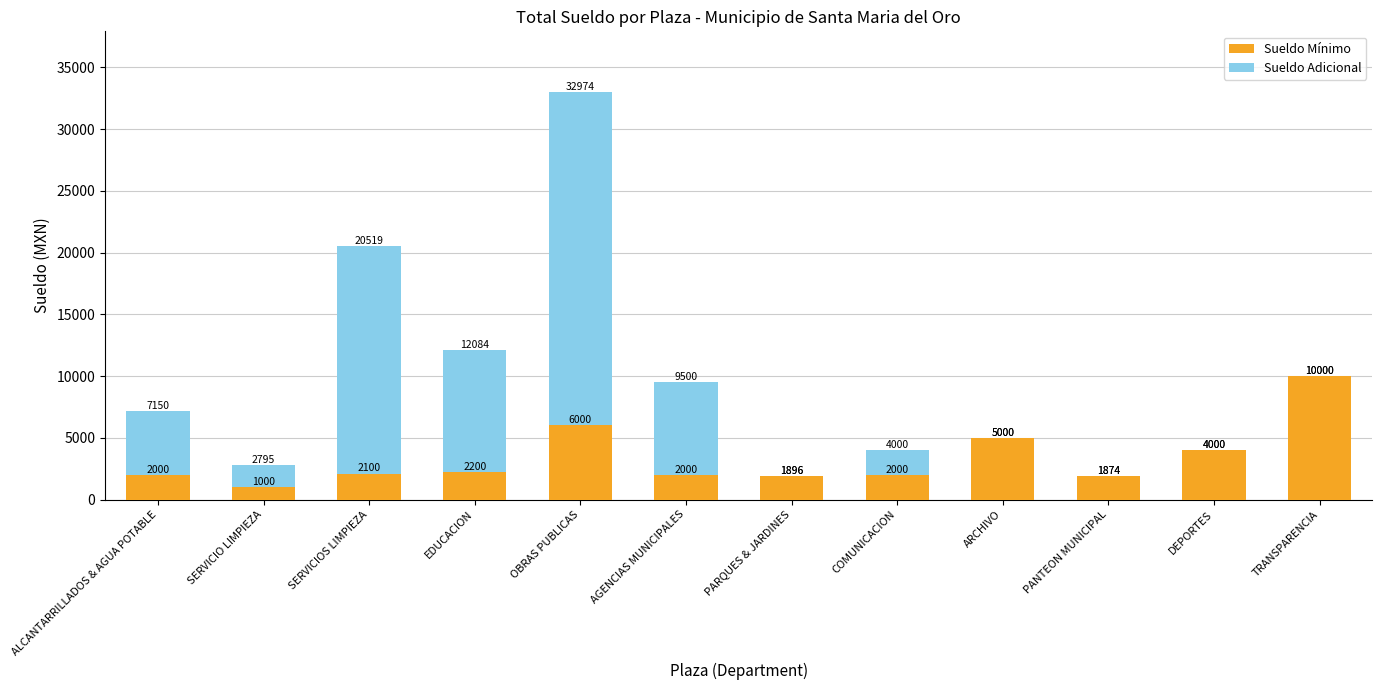

The value of Sueldo Mínimo at ALCANTARRILLADOS & AGUA POTABLE is 2000. True or false?

True